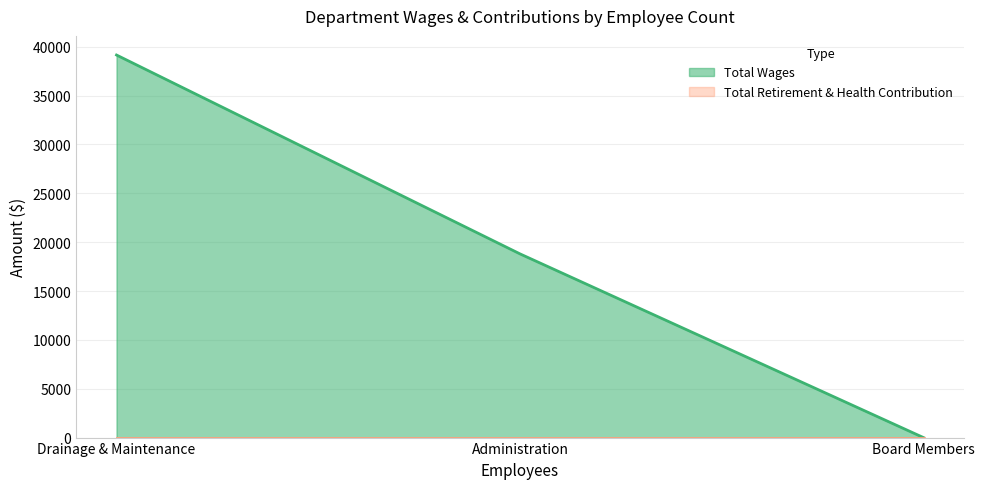

How many values are between 0 and 39150?

3